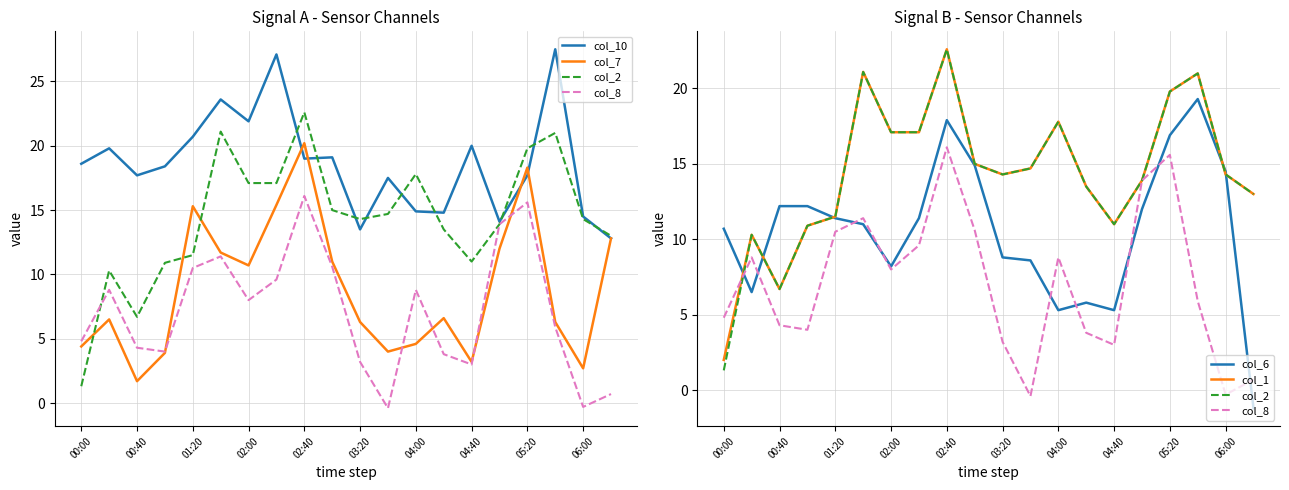

Count the number of categories in the chart.

20